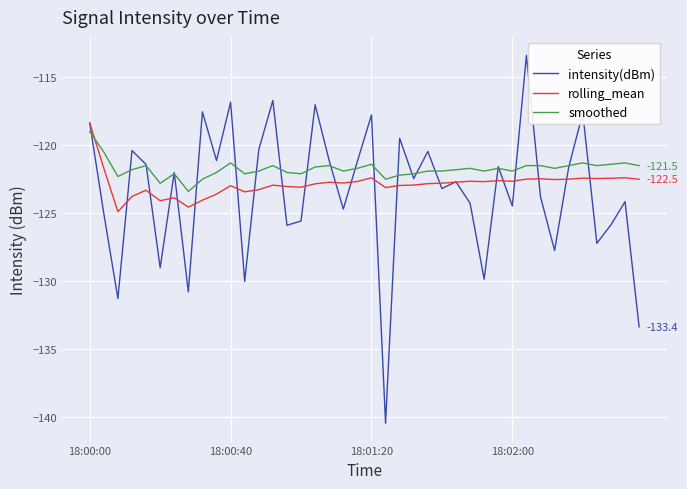

Which series ends up on top after the final intersection of smoothed and rolling_mean?

smoothed